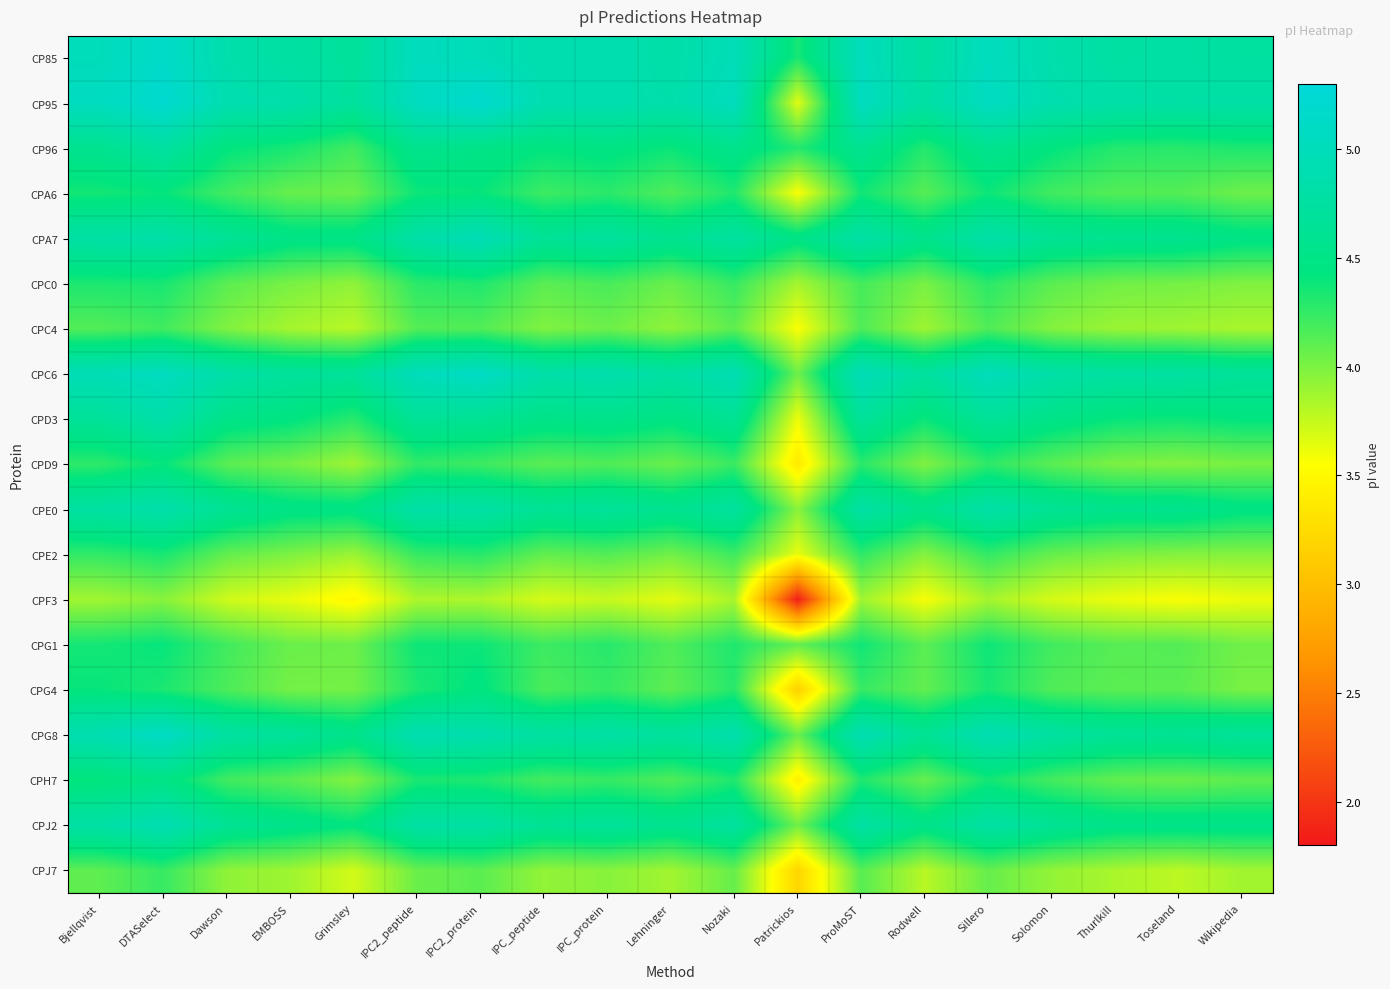

Which series has the widest spread of values?

CPF3